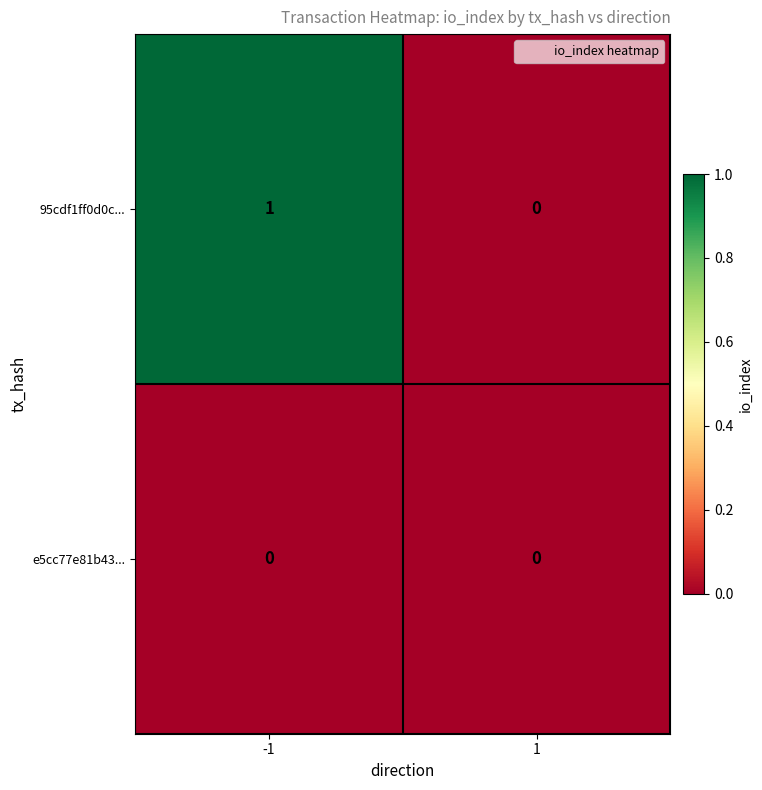

At which category does the chart reach its peak across all series?

-1